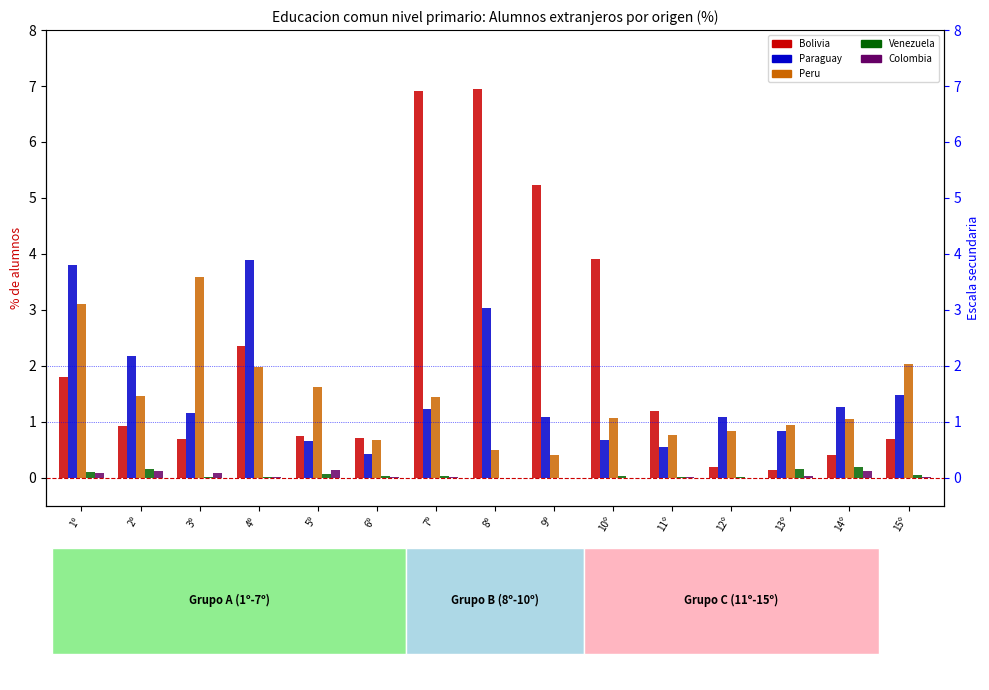

What is the sum of all Paraguay values?

23.3